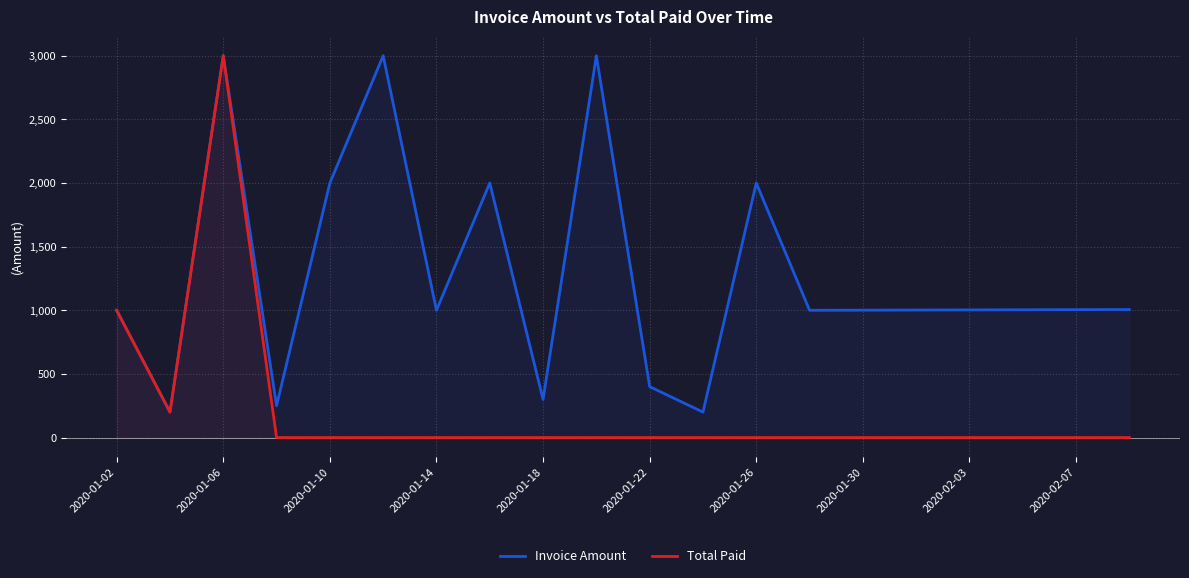

What is the sum of all Invoice Amount values?

25371